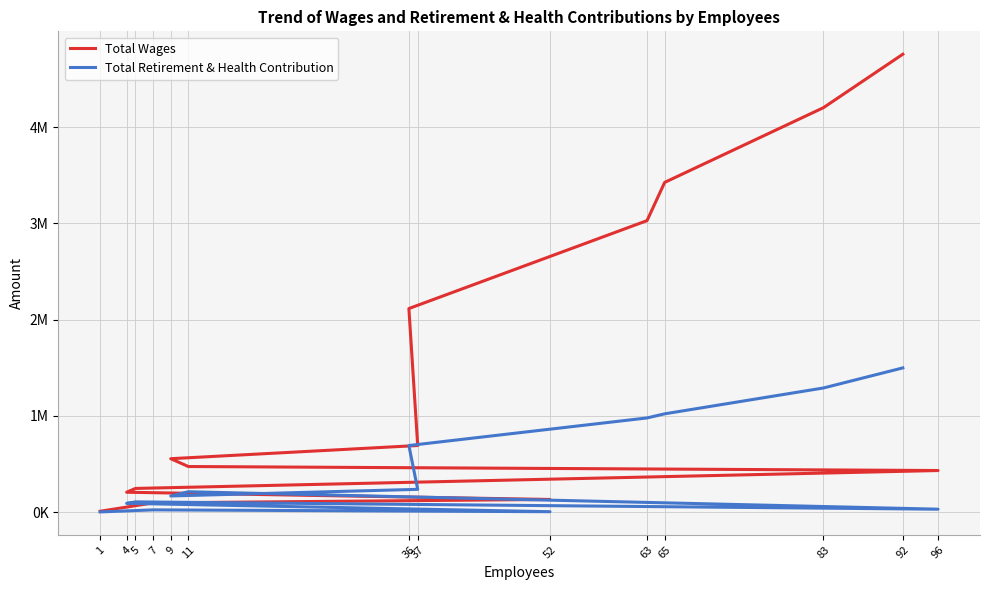

Reading left to right, transcribe all the data shown in this chart.

Total Wages: 1=7880	7=94850	52=130597	4=205610	5=245087	96=431281	11=472832	9=554219	37=691270	36=2115016	63=3028776	65=3426272	83=4202882	92=4758567
Total Retirement & Health Contribution: 1=934	7=22319	52=3182	4=90271	5=105402	96=29308	11=210745	9=166796	37=235658	36=691278	63=977856	65=1020672	83=1289287	92=1498049